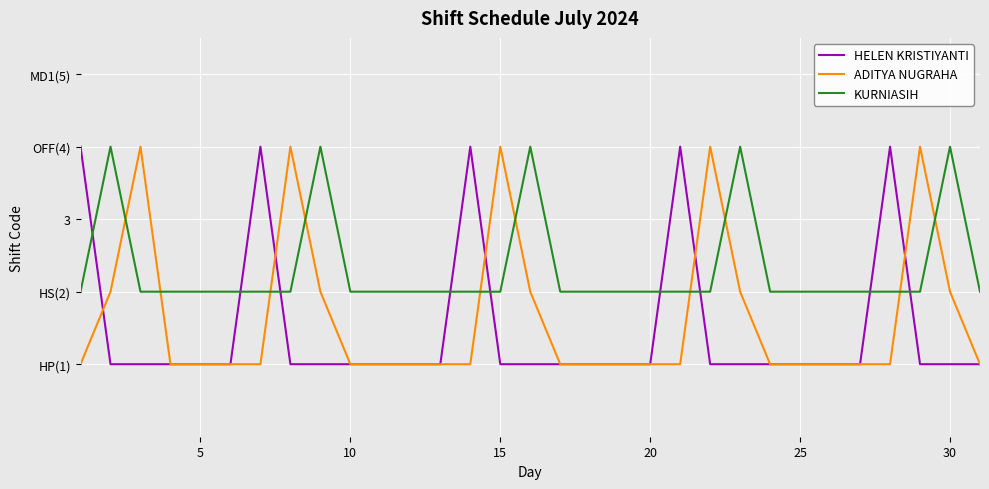

What is the highest value of the KURNIASIH series?

4